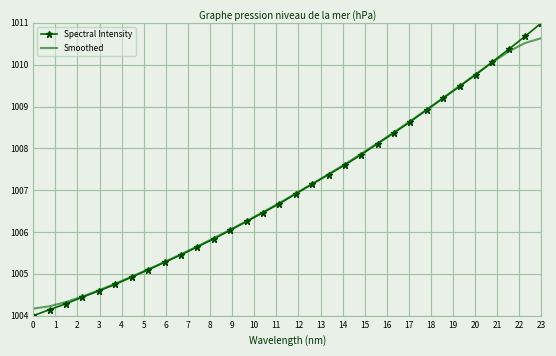

What are all the series names shown in the legend?

Spectral Intensity, Smoothed